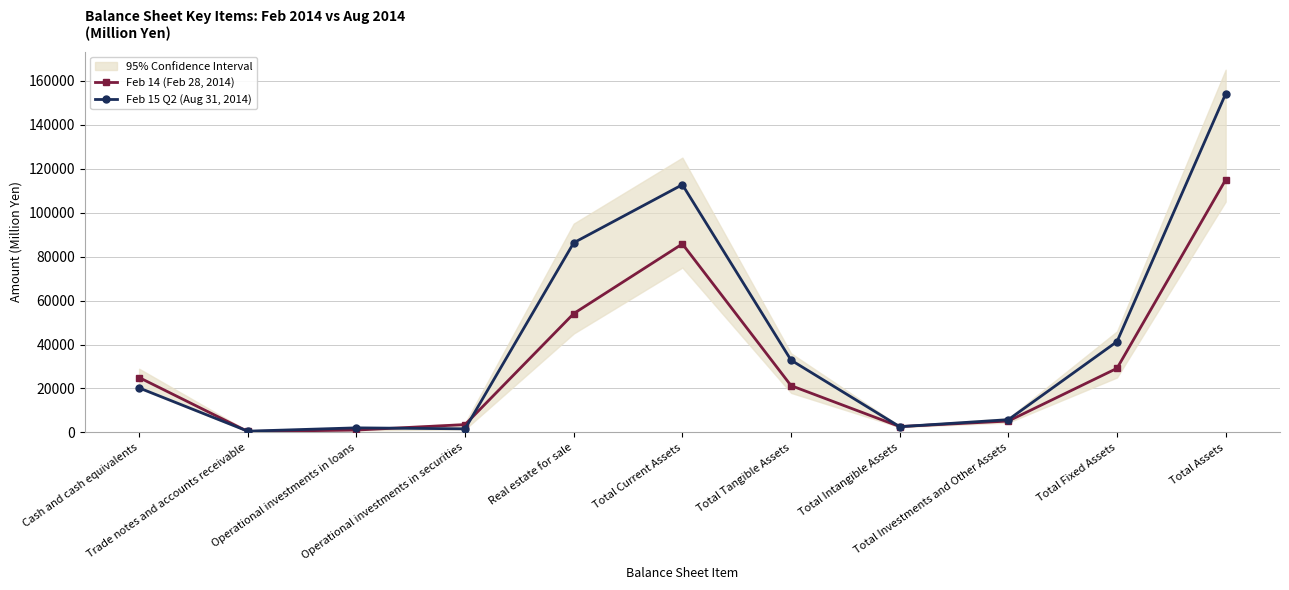

At Real estate for sale, list the series in order from largest to smallest.

Feb 15 Q2 (Aug 31, 2014), Feb 14 (Feb 28, 2014)